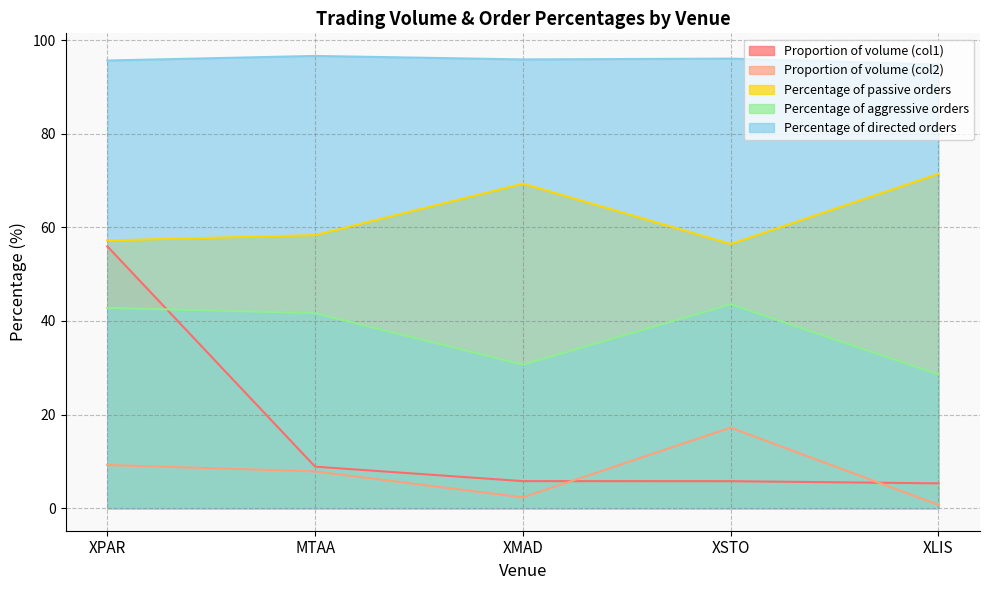

At which category is the sum across all series the highest?

XPAR